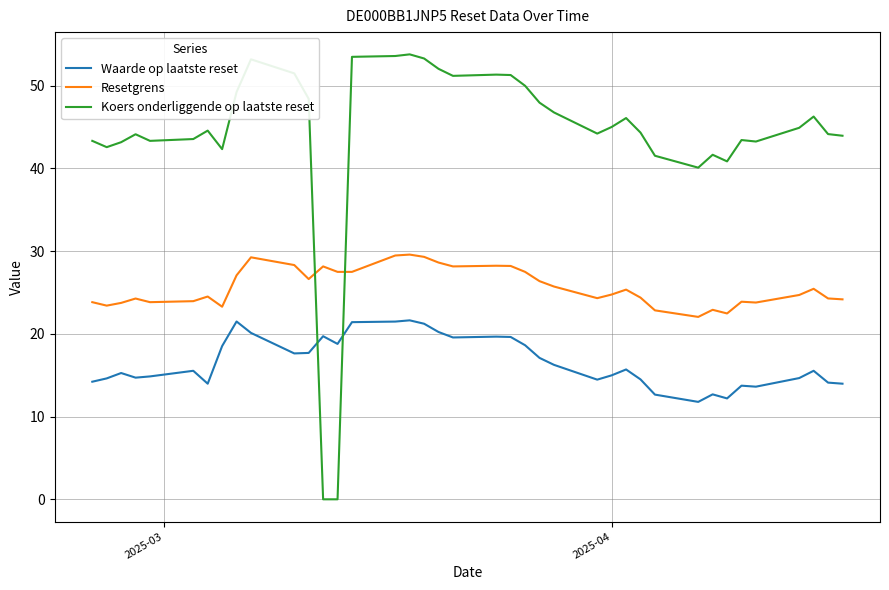

Which series has the widest spread of values?

Koers onderliggende op laatste reset